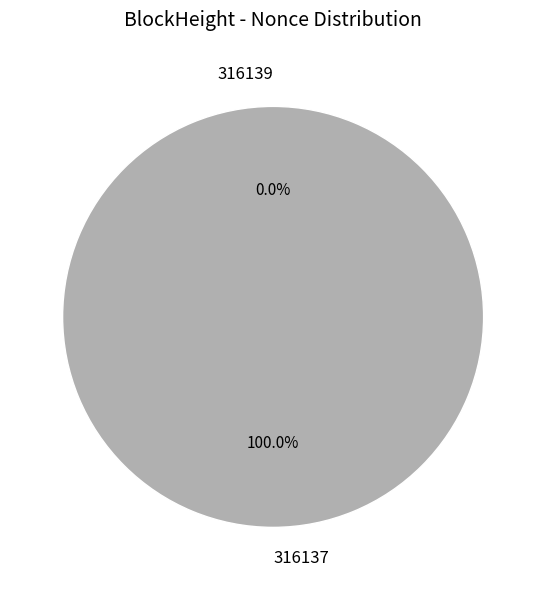

To the nearest percent, what is the difference between the 316137 and 316139 slice percentages?

100%